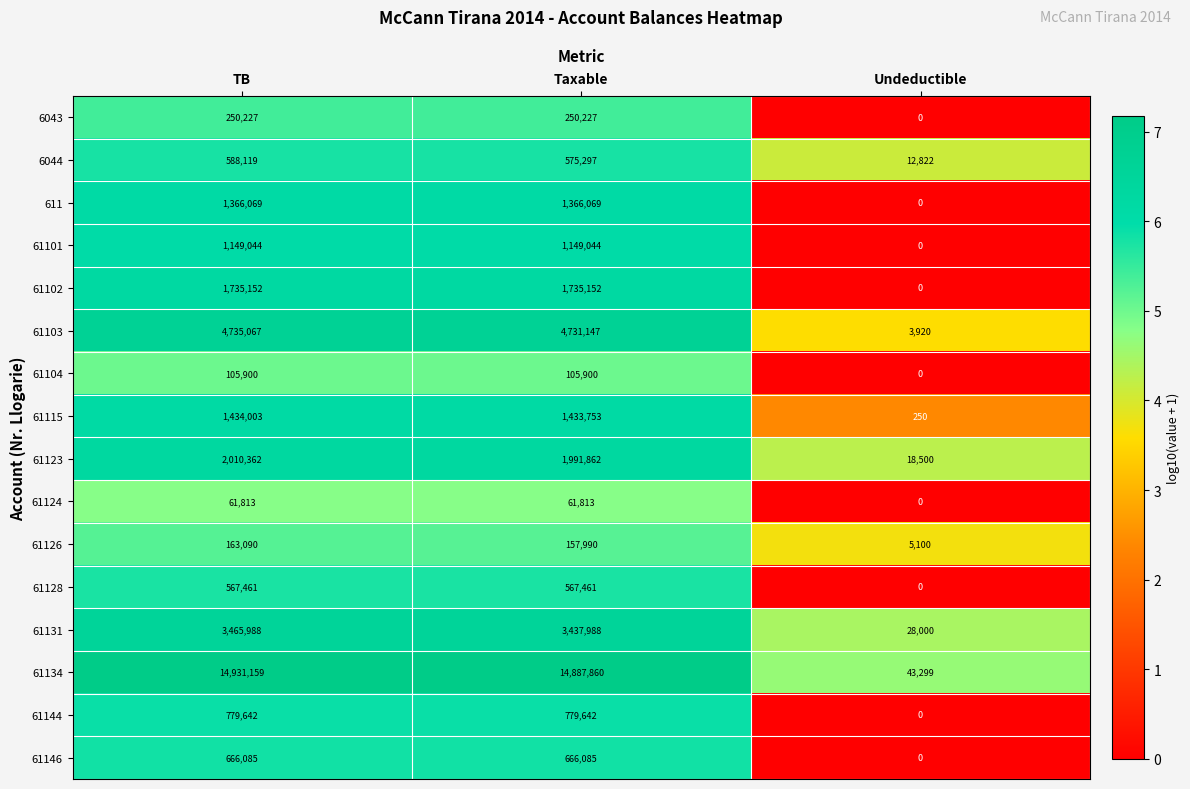

Which label corresponds to the largest value in the chart?

TB